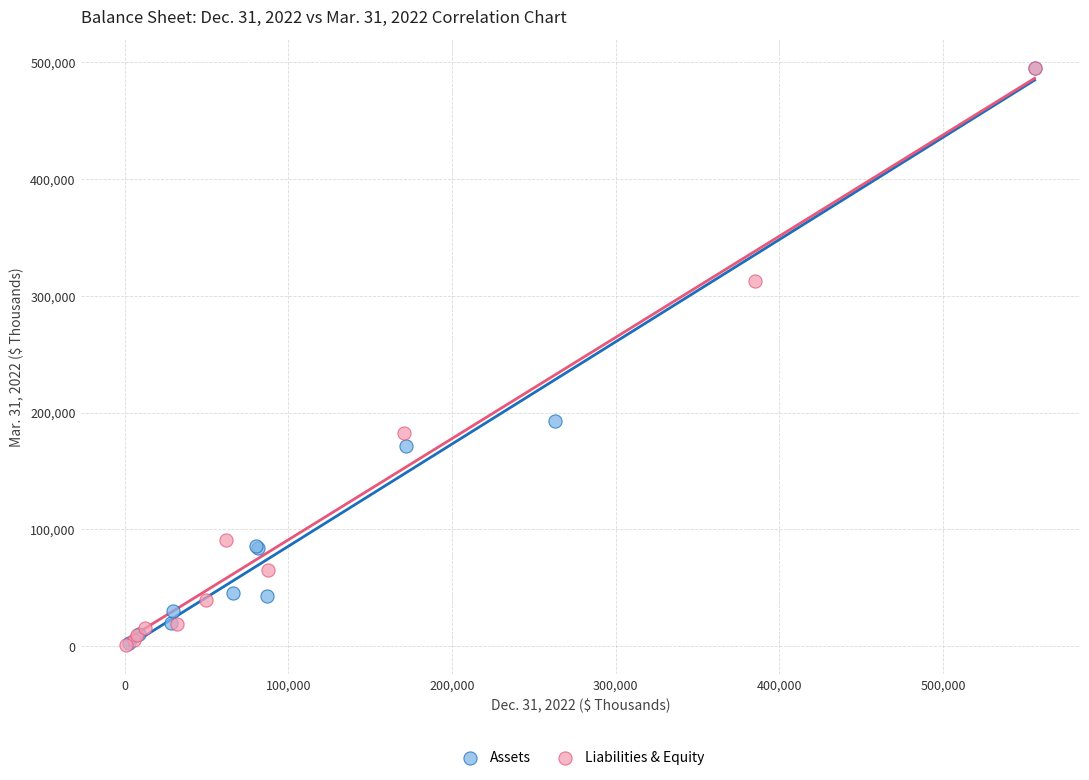

What are all the series names shown in the legend?

Assets, Liabilities & Equity